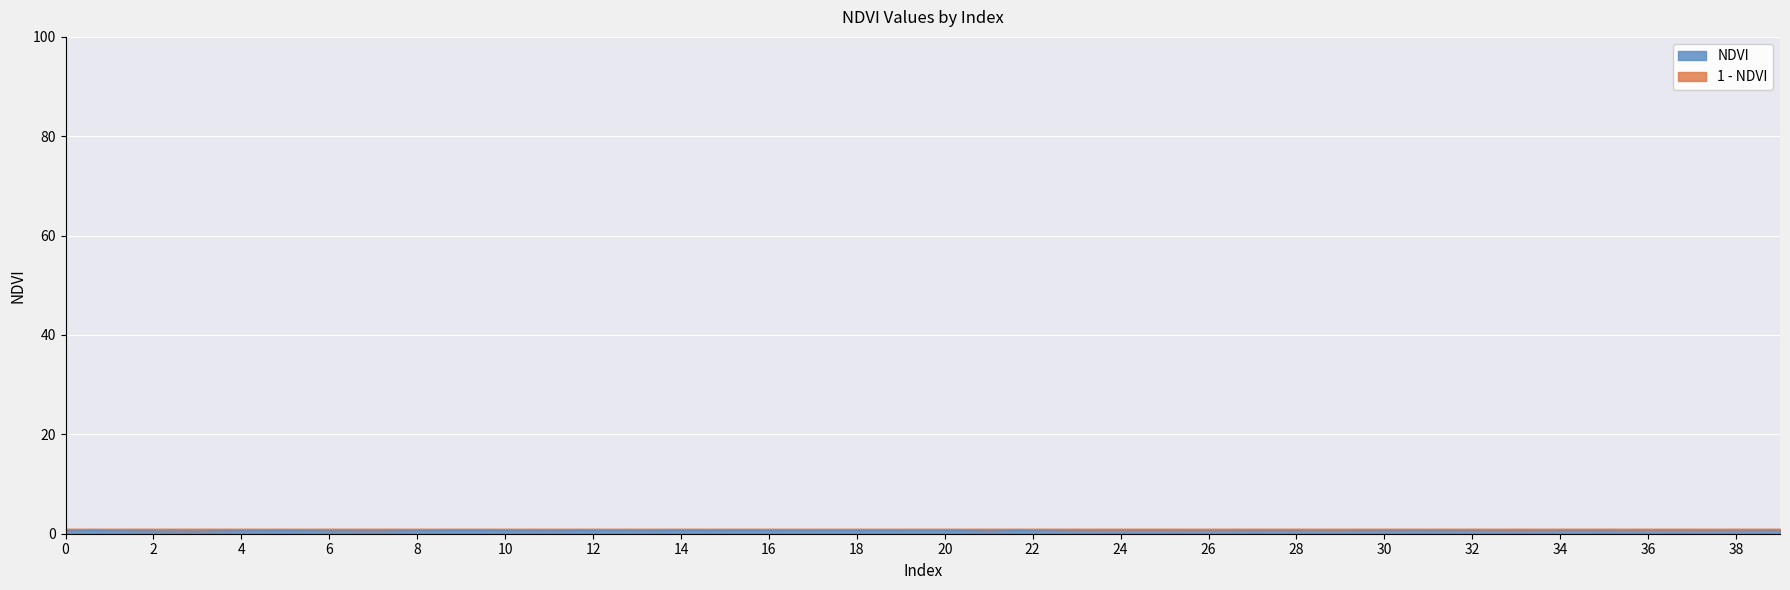

List the labels in order of value, largest first.

25, 24, 36, 33, 37, 29, 26, 38, 23, 34, 28, 32, 27, 35, 39, 30, 0, 31, 22, 13, 20, 19, 17, 16, 18, 9, 14, 12, 15, 5, 10, 8, 1, 11, 4, 6, 2, 7, 21, 3